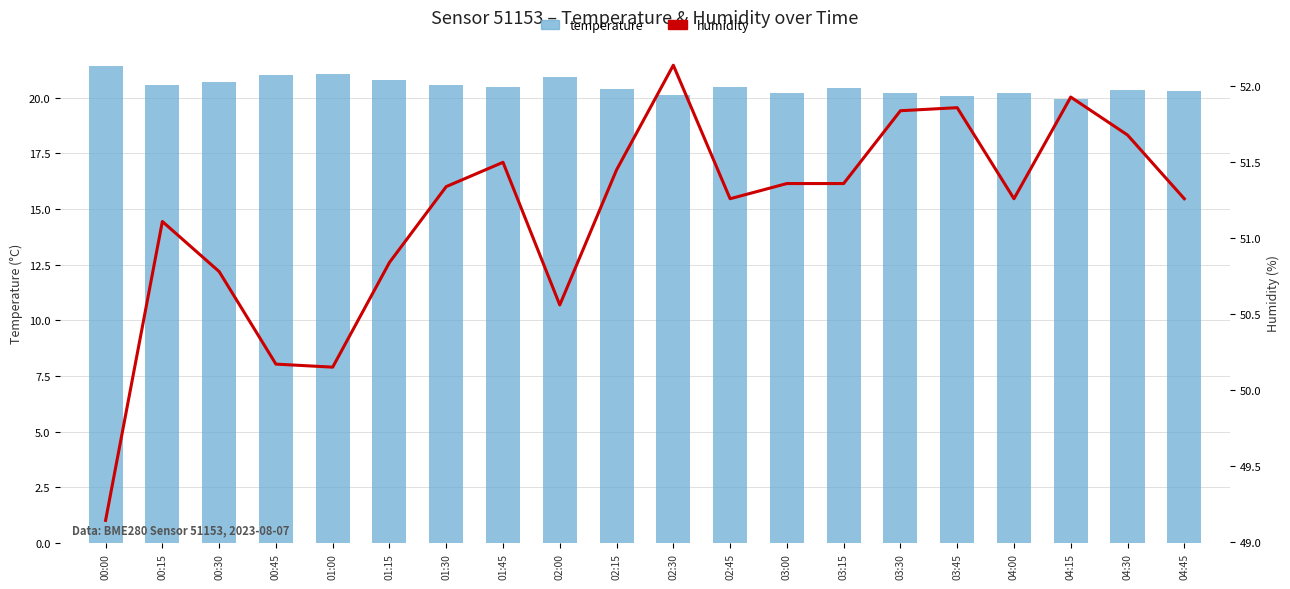

What is the spread (max minus min) of values at 00:00?

27.7